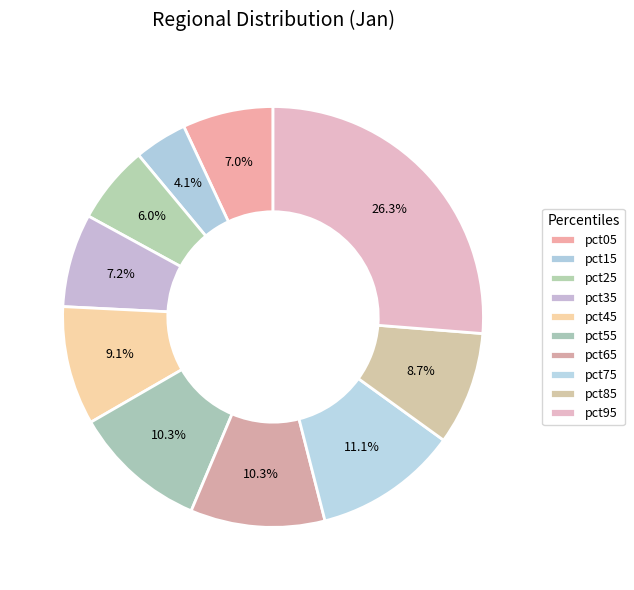

Is there a majority slice in this chart?

No